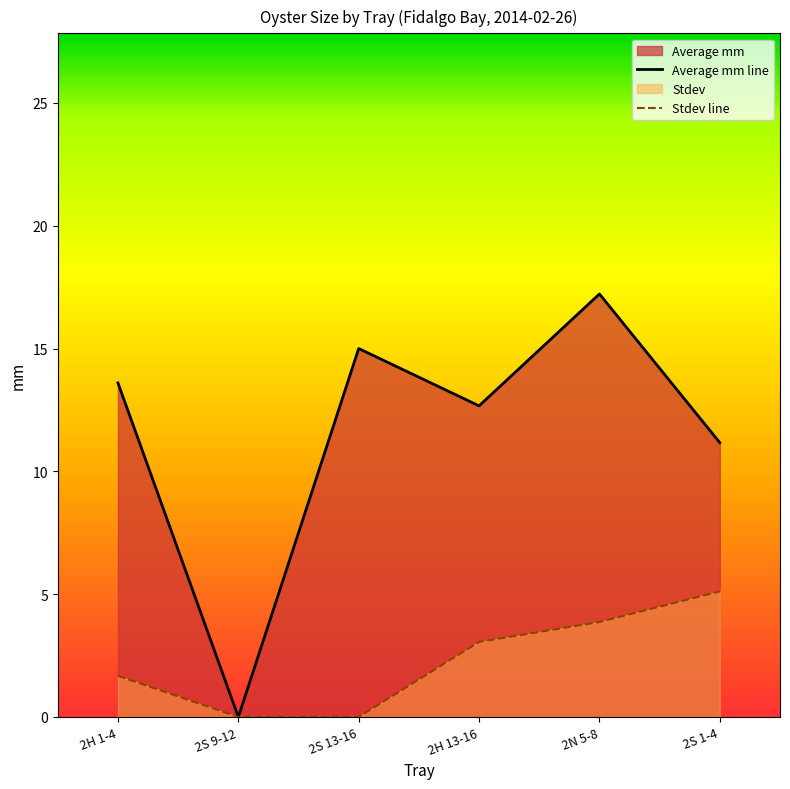

What is the sum of all Stdev values?

13.7